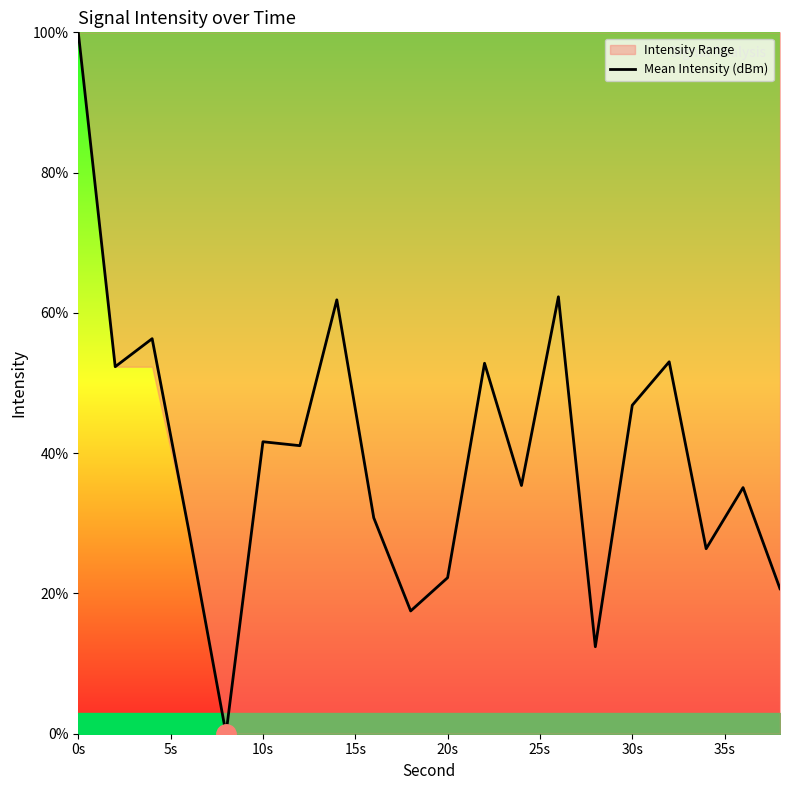

At which label does Mean Intensity (dBm) reach its peak?

0s